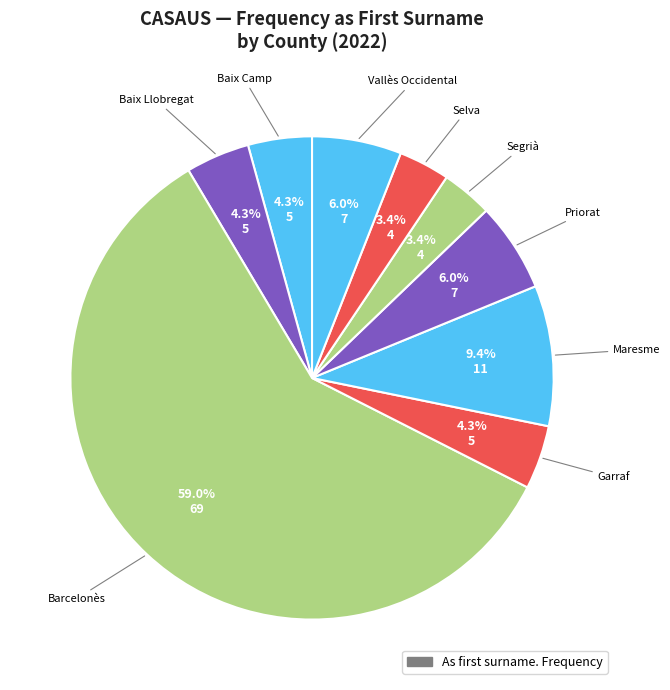

How many segments does this pie chart have?

9